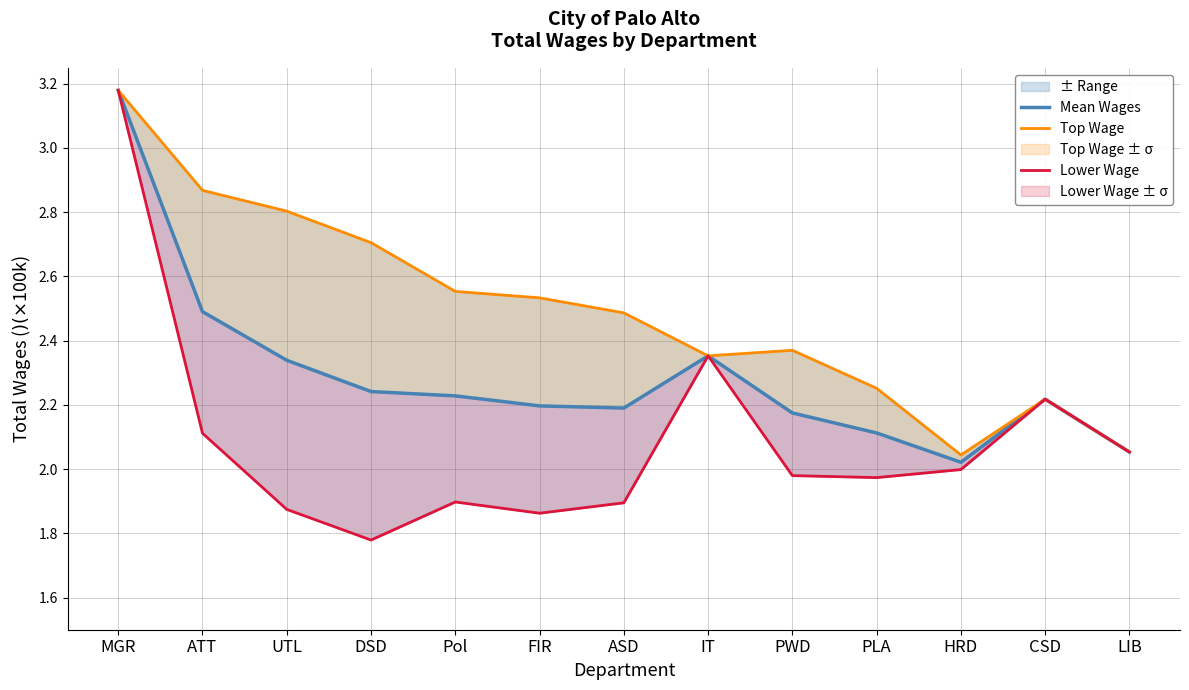

List the series in order of their peak value, lowest first.

Mean Wages, Top Wage, Lower Wage